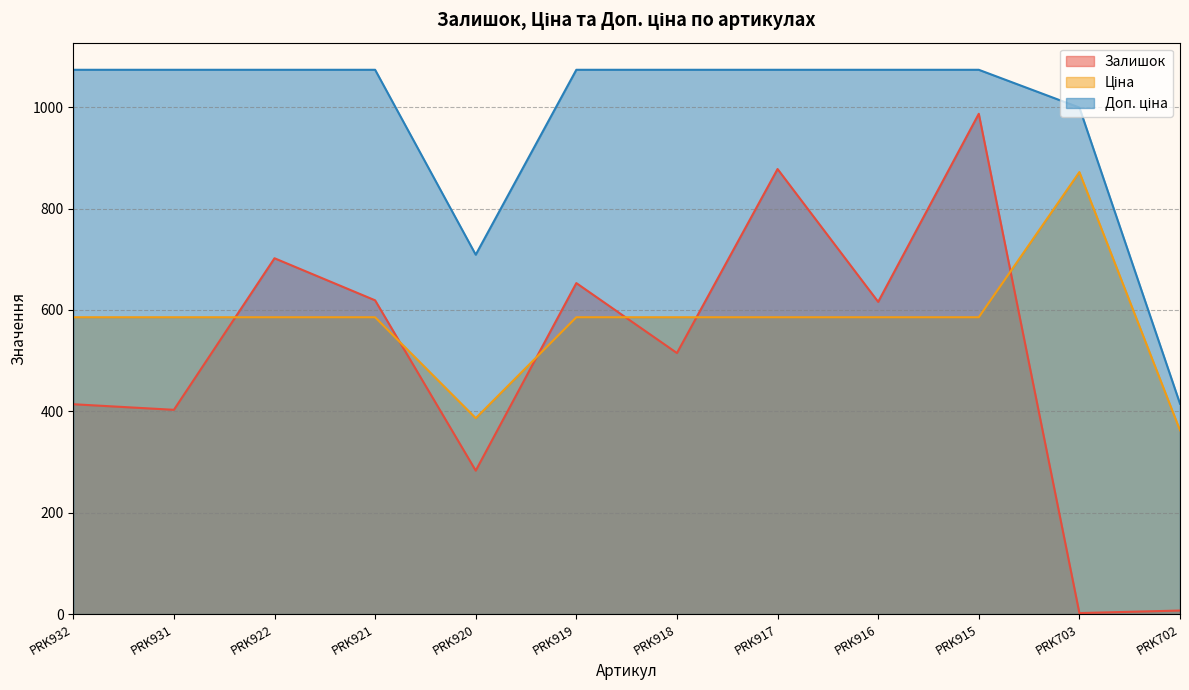

How many lines are shown in the chart?

3